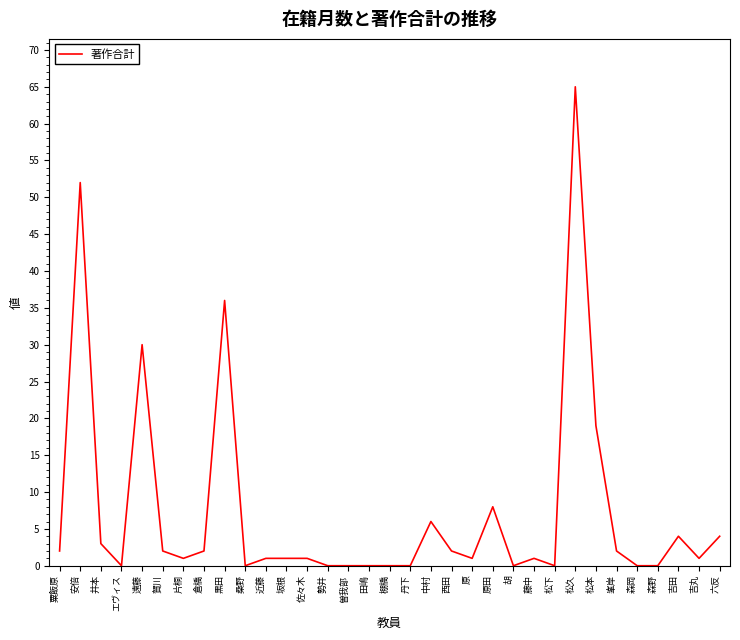

Where is the first local maximum?

安倍